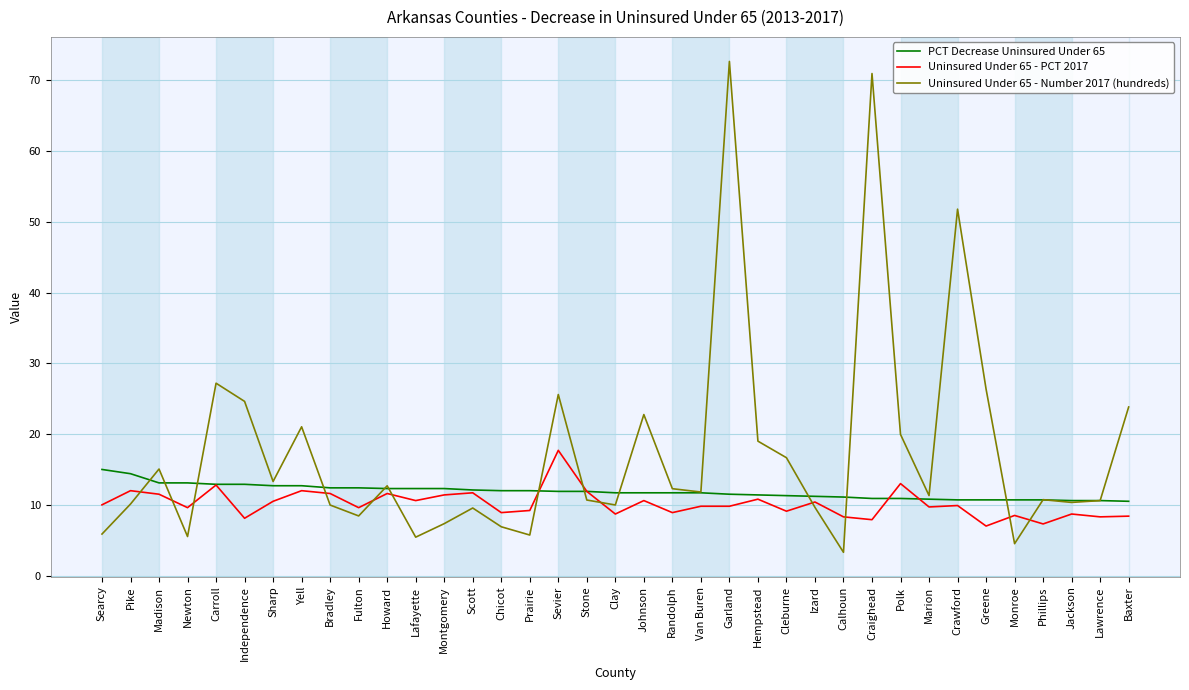

Between which two adjacent categories do Uninsured Under 65 - Number 2017 (hundreds) and PCT Decrease Uninsured Under 65 first intersect?

Pike and Madison